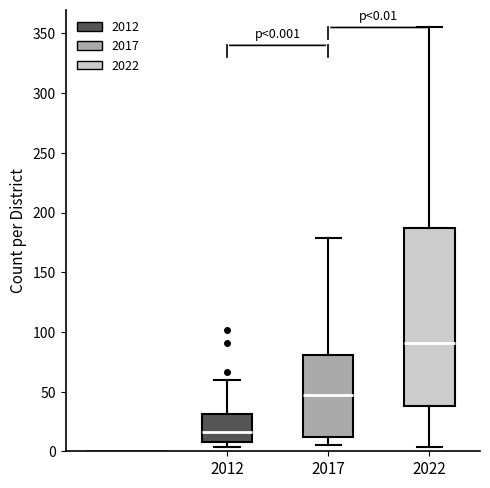

Which box is the tallest, from its lower edge to its upper edge?

2022